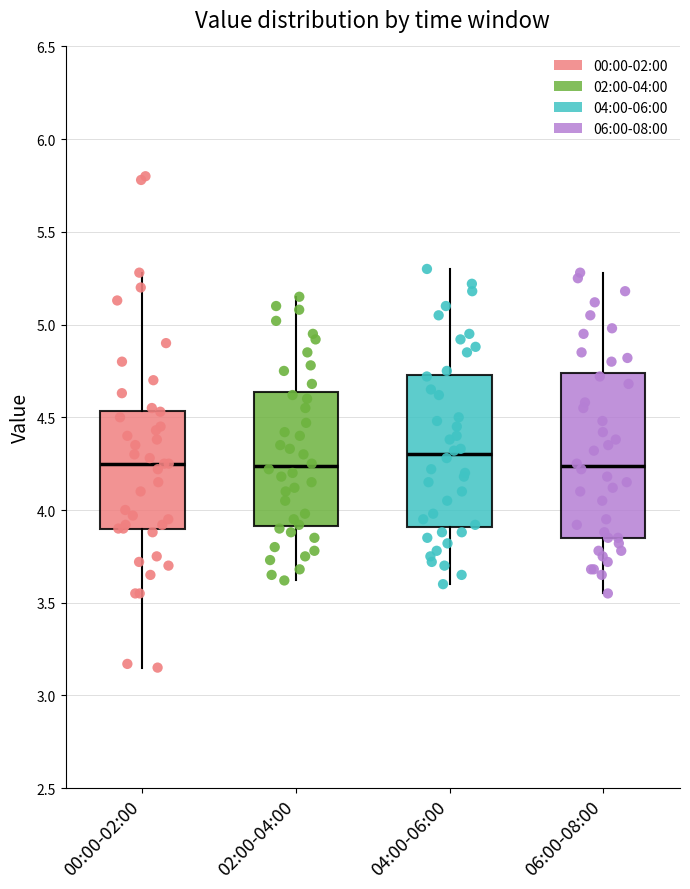

Which box is the tallest, from its lower edge to its upper edge?

06:00-08:00